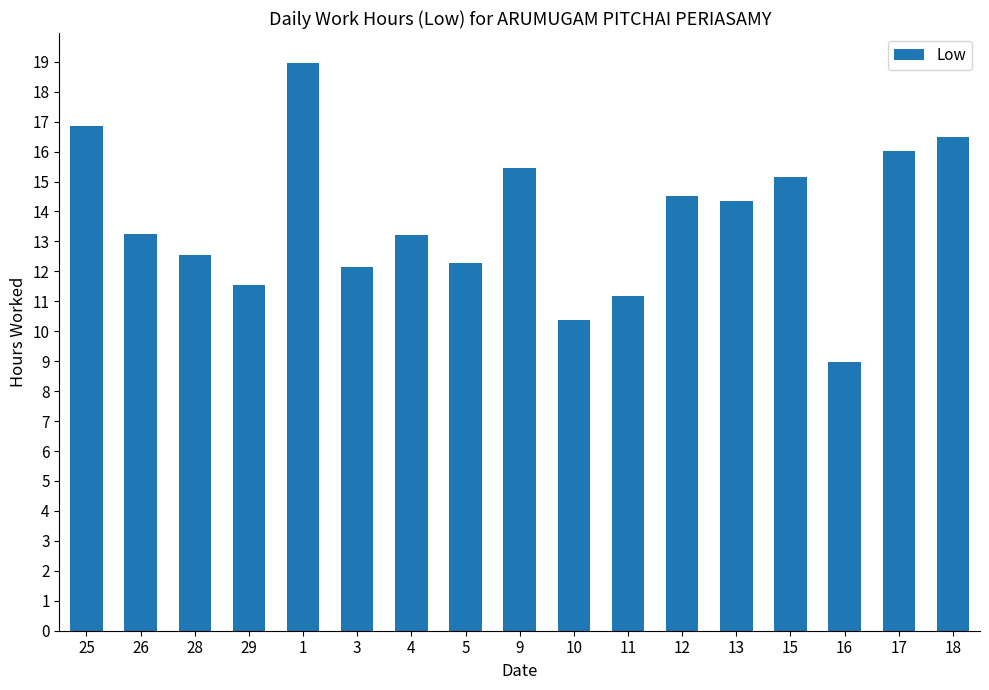

Which has a higher value, 13 or 28?

13